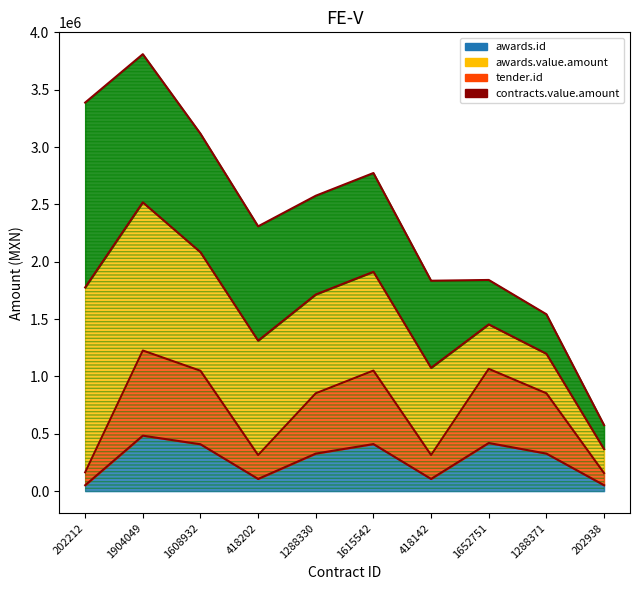

Which category has the highest value across all series?

1904049